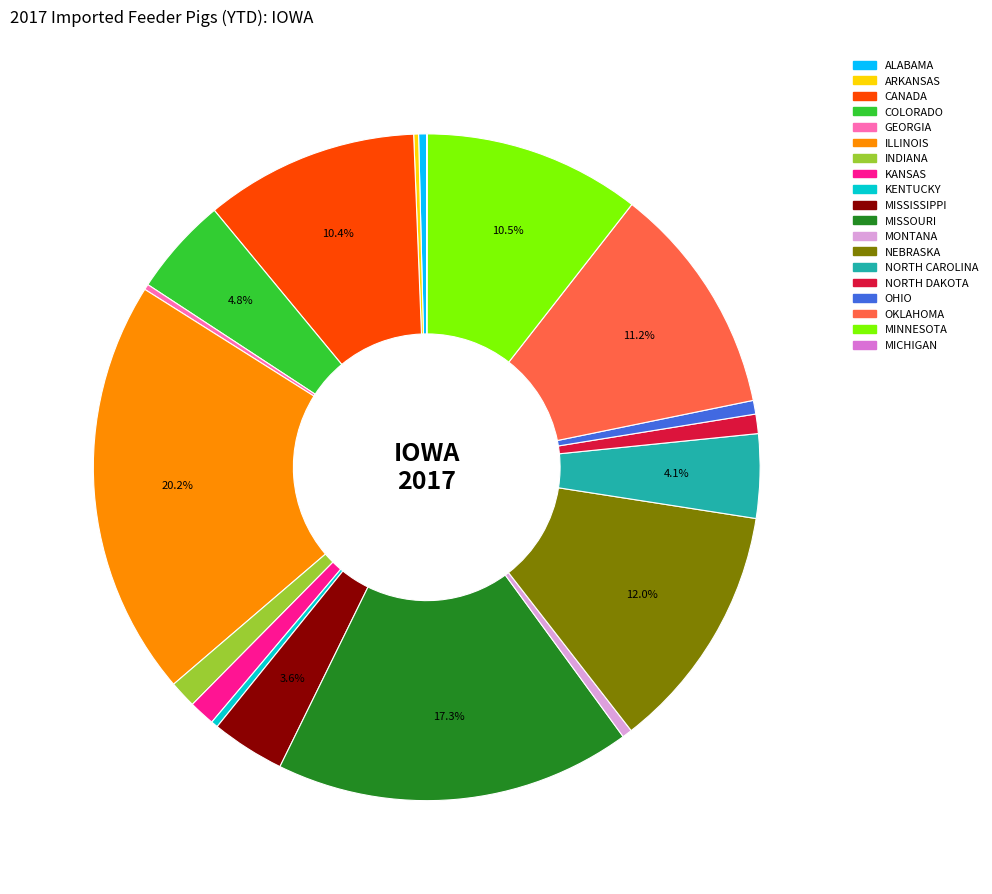

Does OKLAHOMA account for over 50% of the chart?

No